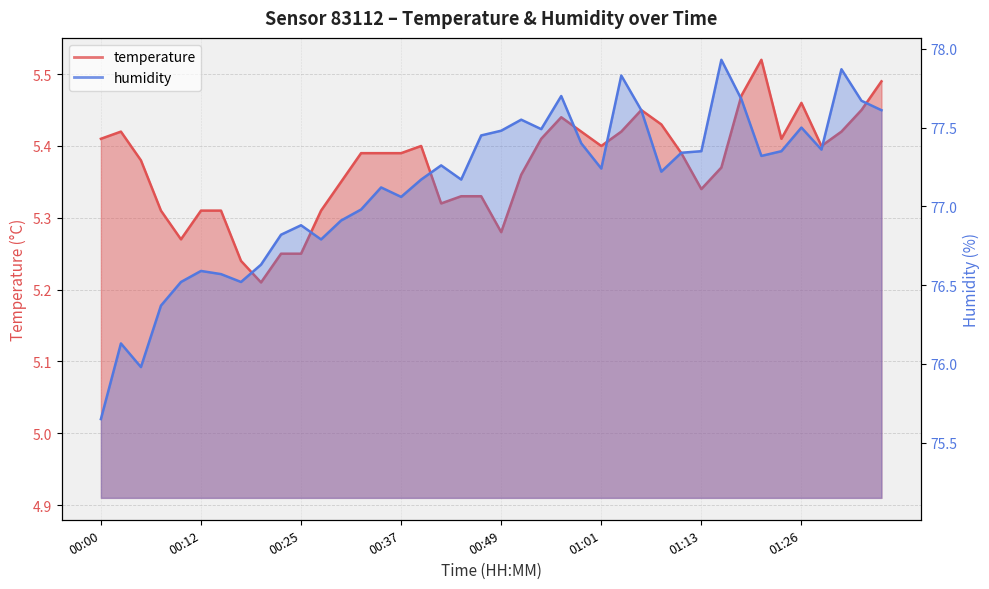

Which series has the largest range (max minus min)?

humidity